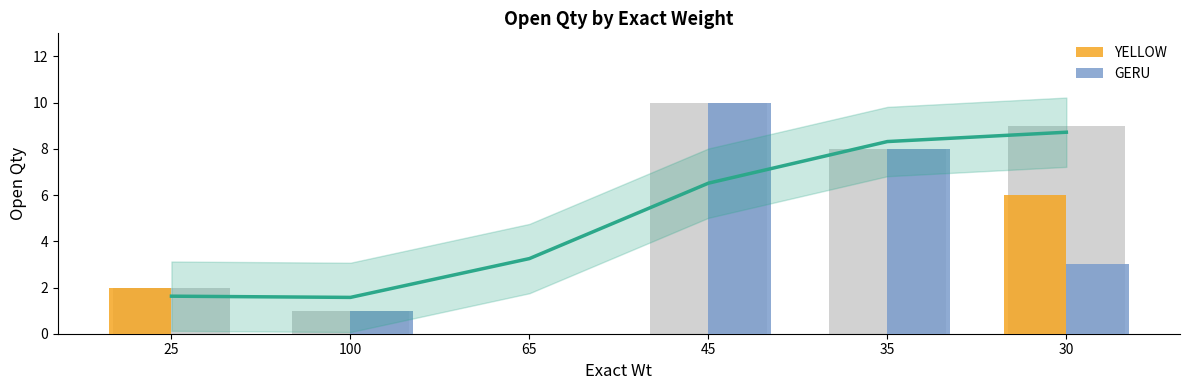

Which series has the largest range (max minus min)?

GERU